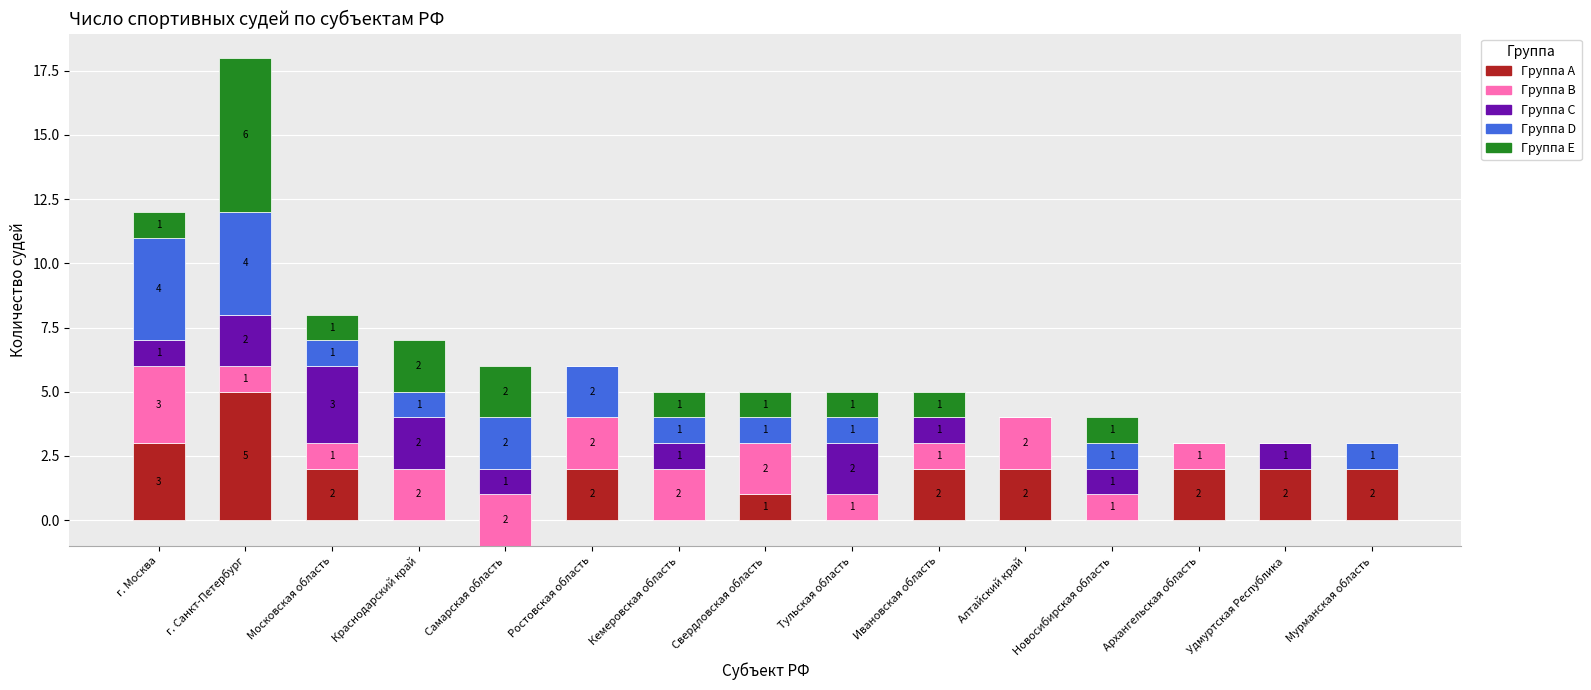

Rank the series by their maximum value, from lowest to highest.

B, C, D, A, E